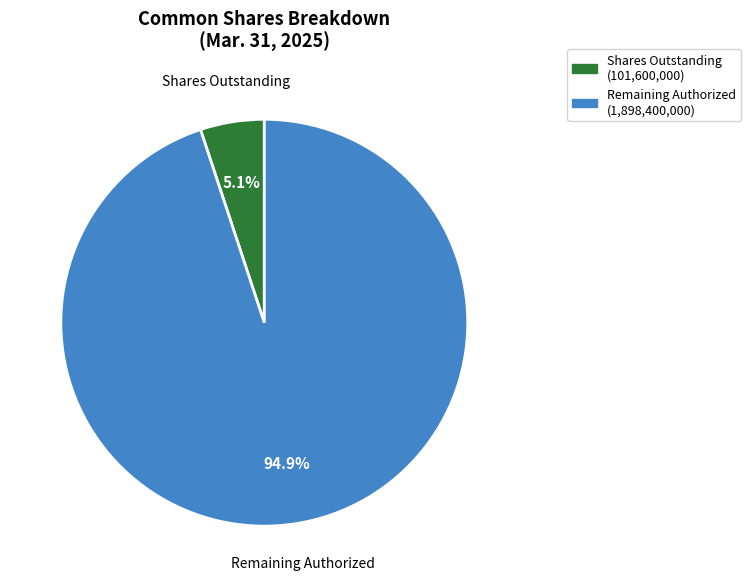

How many segments does this pie chart have?

2